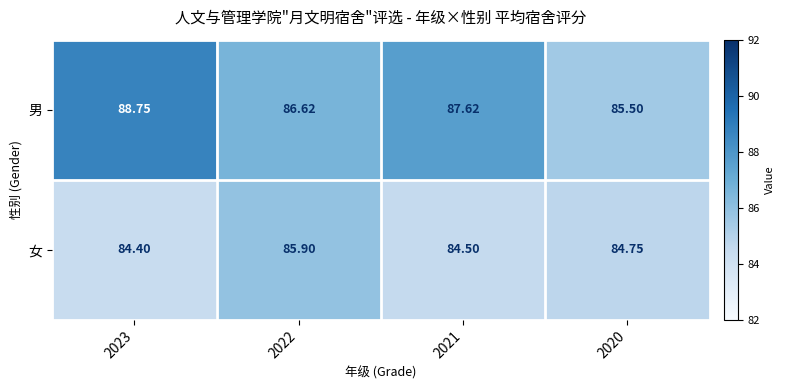

How many categories are shown in the chart?

4